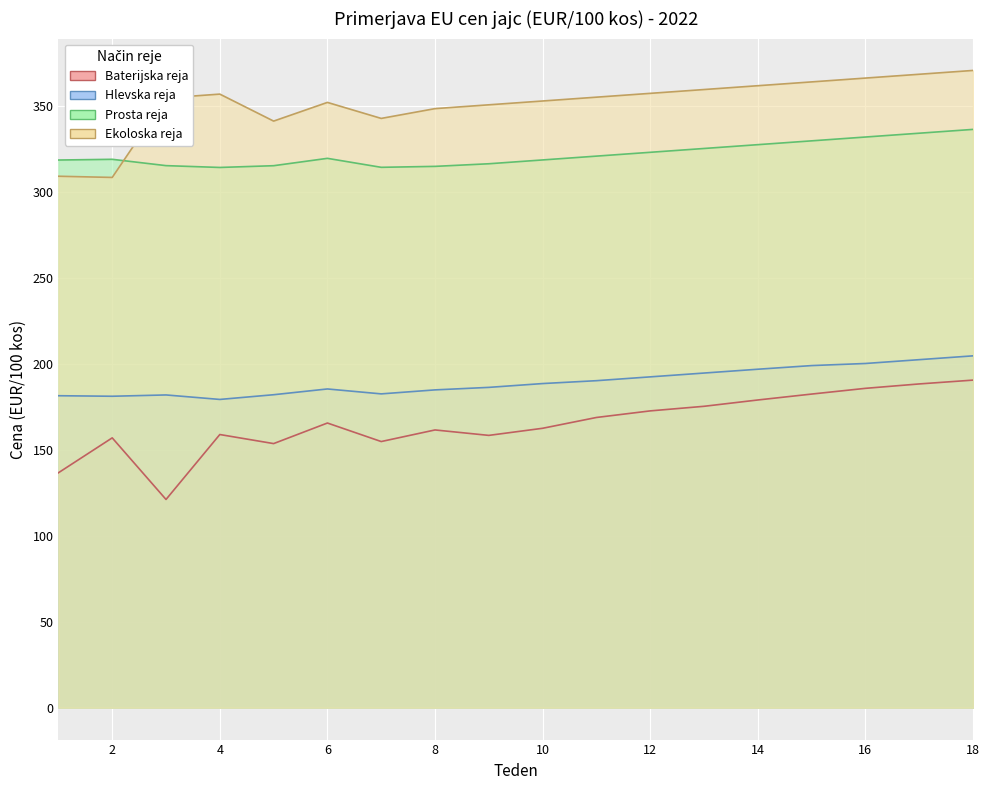

What is the approximate value of Ekoloska reja at 10?

352.7